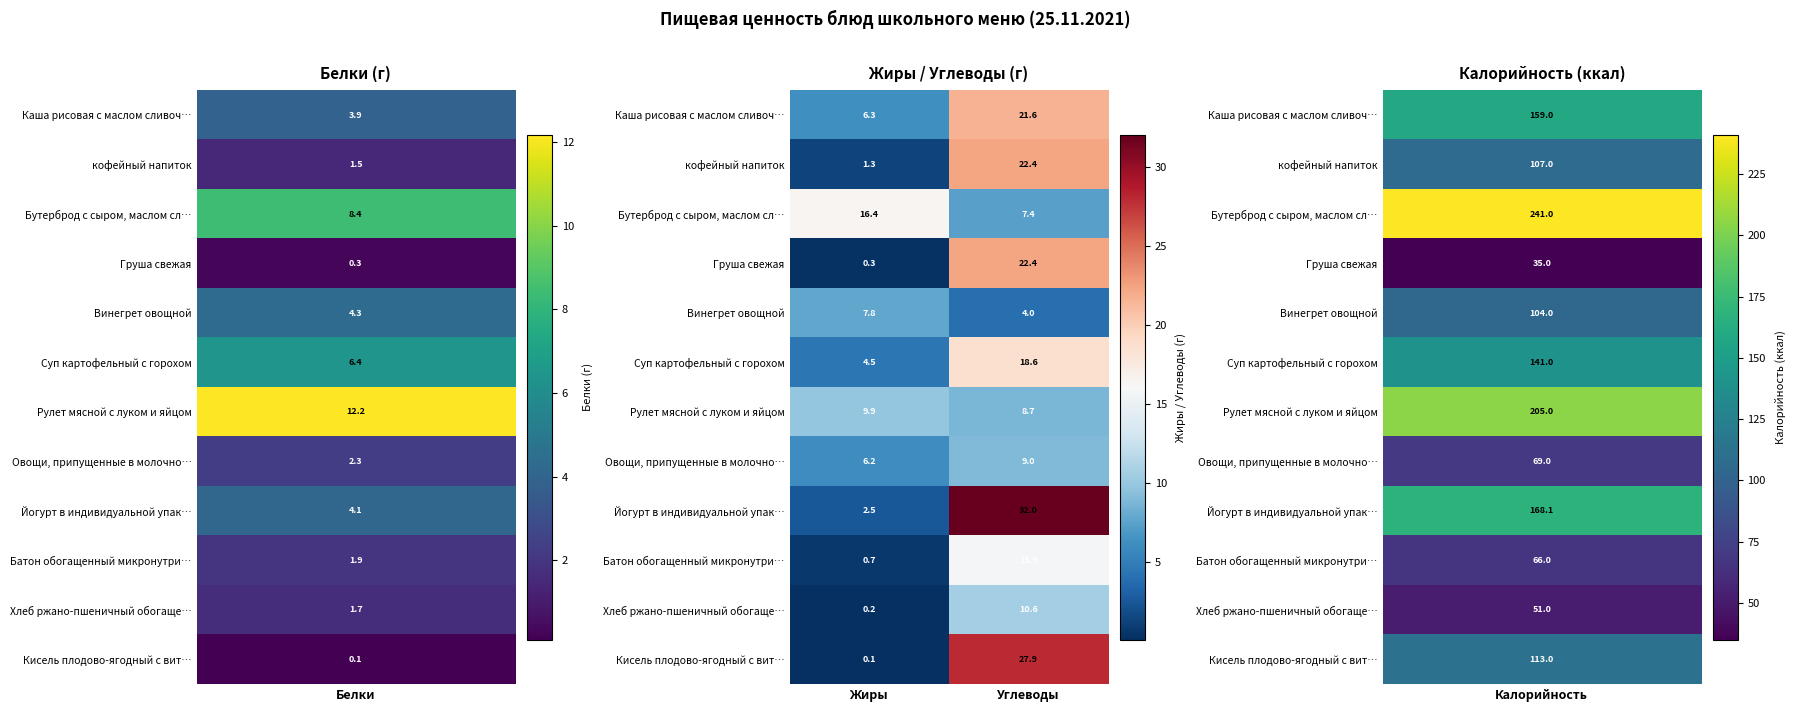

Which series changed the most between Жиры and Углеводы?

Йогурт в индивидуальной упак…